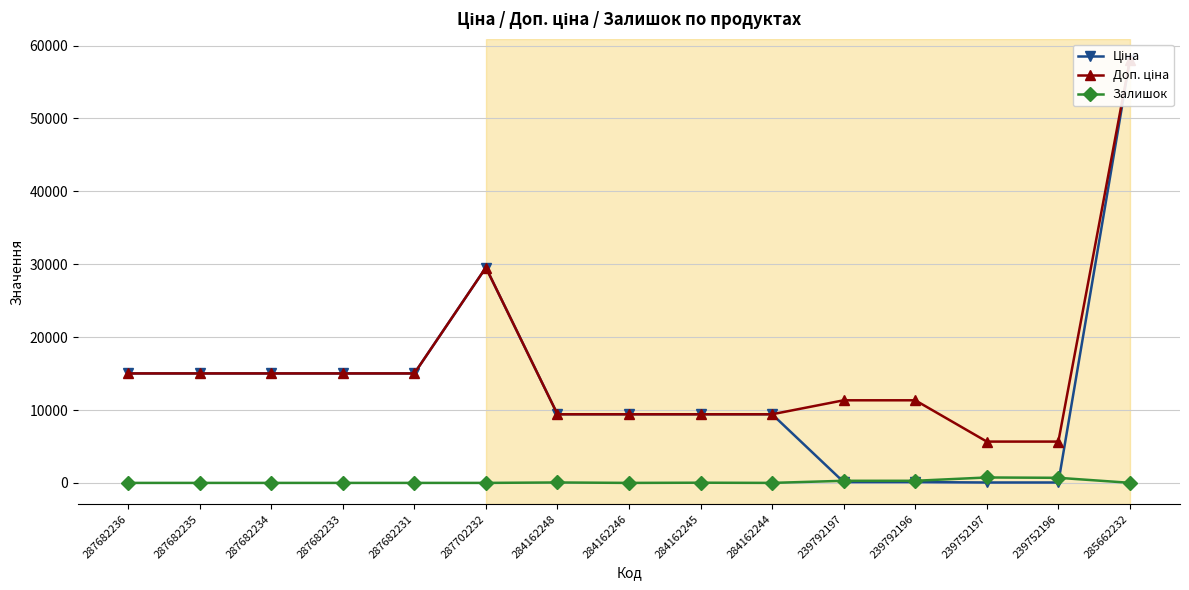

The Ціна series shows 40400.1 at 285662232. True or false?

False